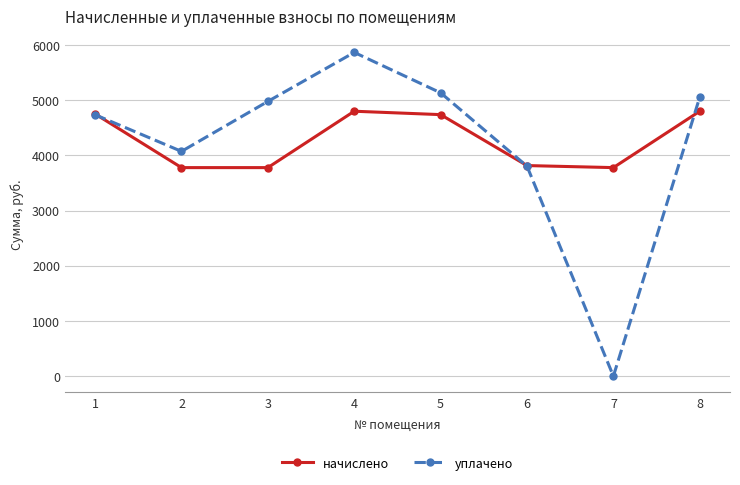

At which category is the sum across all series the highest?

4